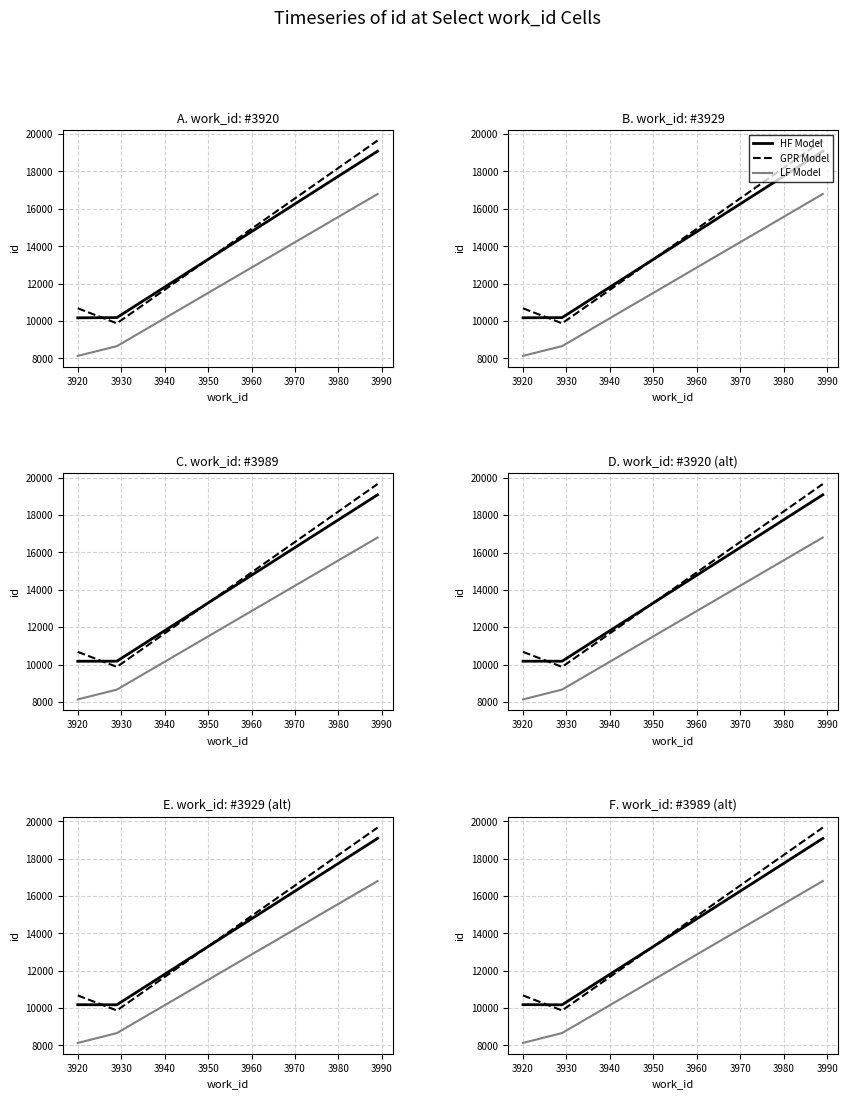

Does the chart have visible grid lines?

Yes